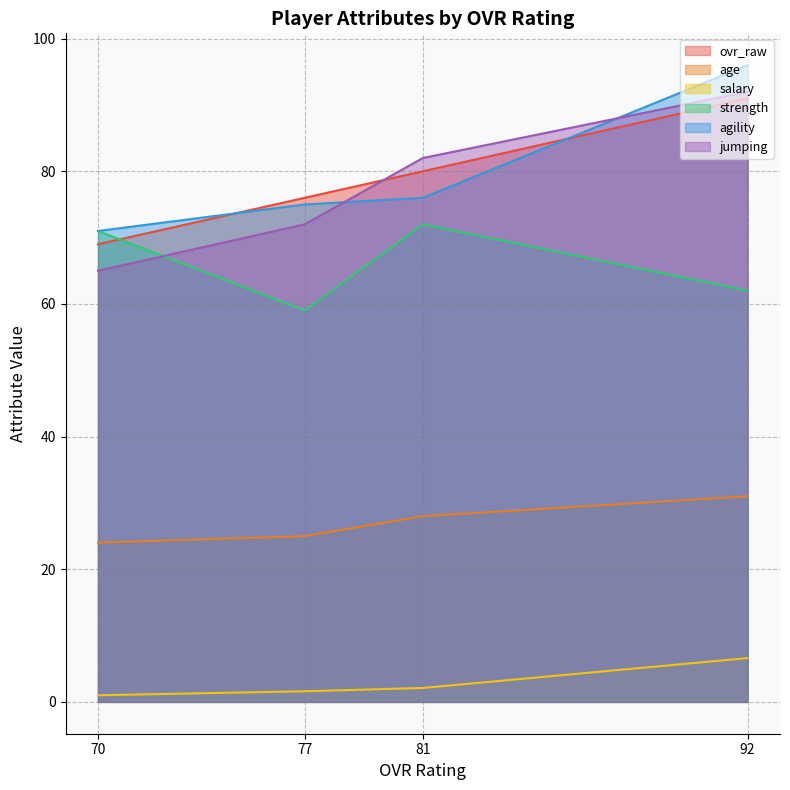

Rank the series by their maximum value, from lowest to highest.

salary, age, strength, ovr_raw, jumping, agility